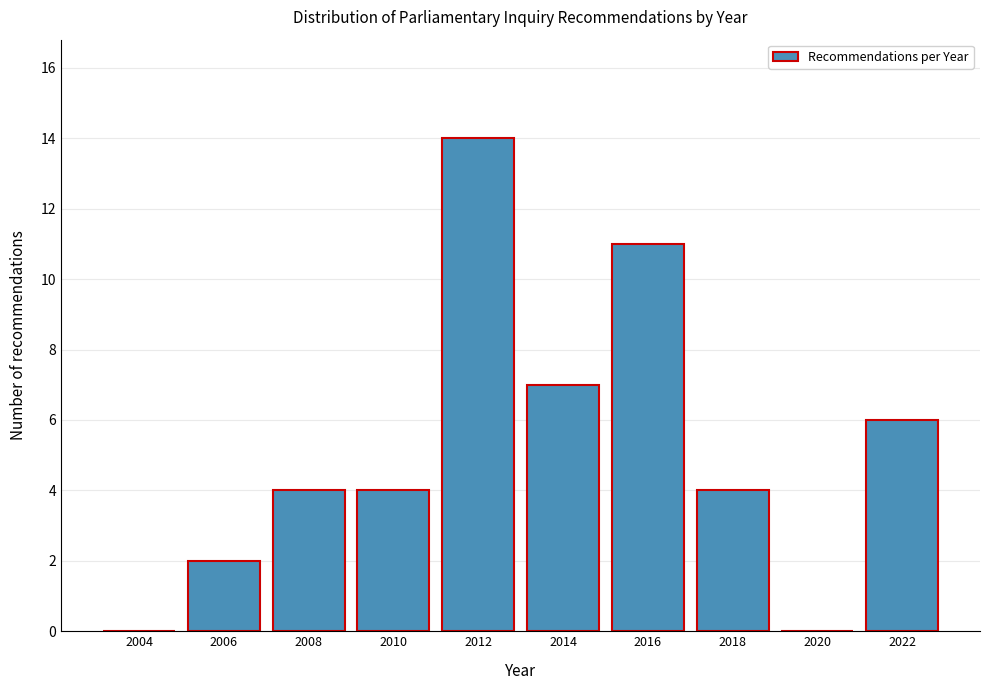

Reading right to left, list all the values displayed in this chart.

2022=6	2020=0	2018=4	2016=11	2014=7	2012=14	2010=4	2008=4	2006=2	2004=0